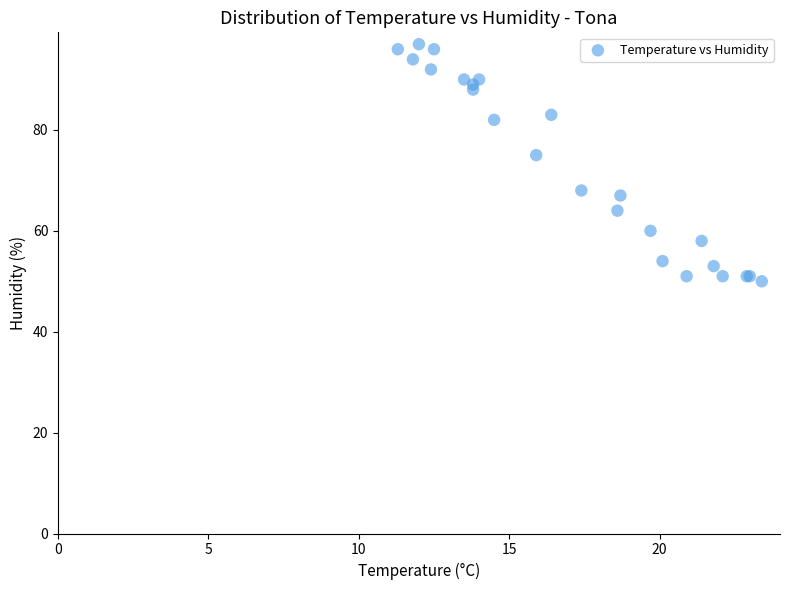

What Y value in the scatter plot is closest to 73?

75